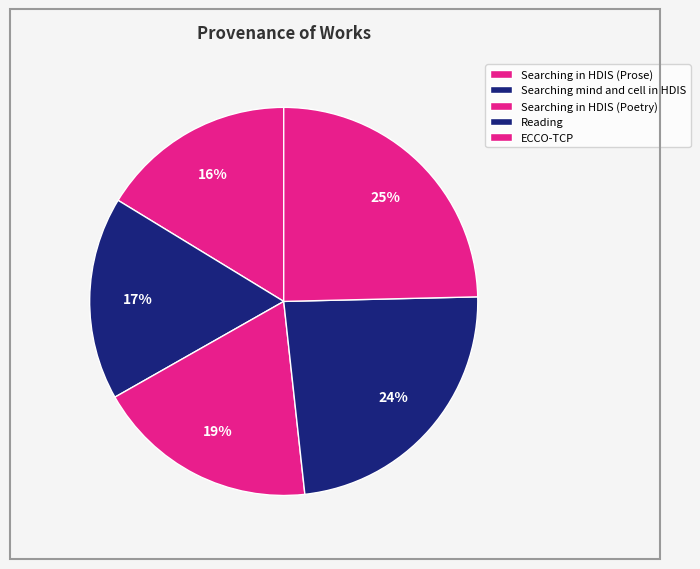

What is the ratio of the value at Searching mind and cell in HDIS to the value at Searching in HDIS (Prose)?

1.0